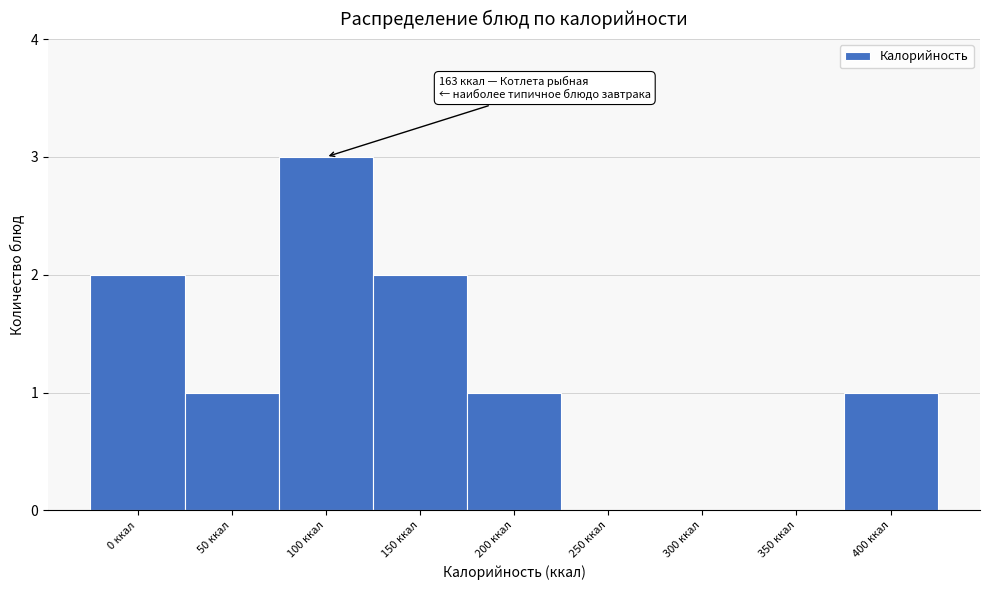

Reading left to right, transcribe all the data shown in this chart.

0 ккал=2	50 ккал=1	100 ккал=3	150 ккал=2	200 ккал=1	250 ккал=0	300 ккал=0	350 ккал=0	400 ккал=1